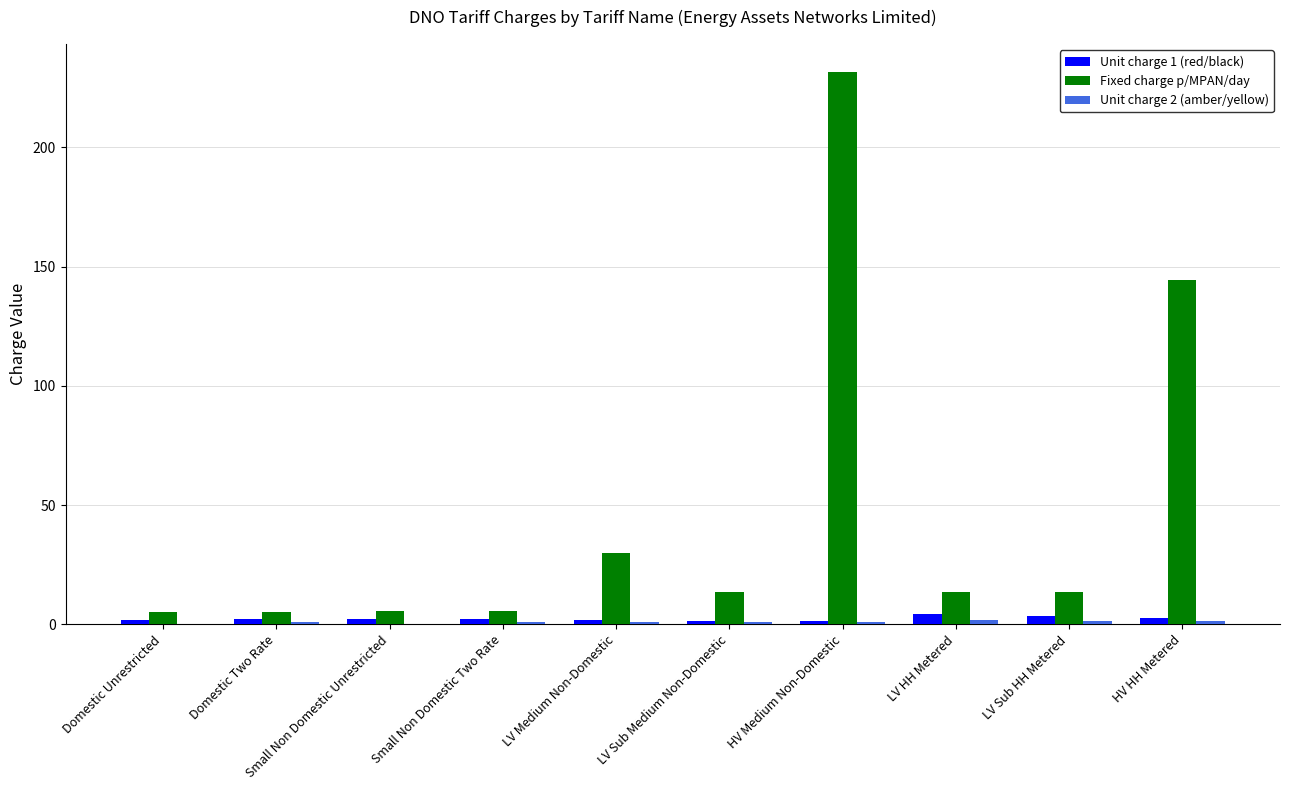

Which category has the highest value across all series?

HV Medium Non-Domestic